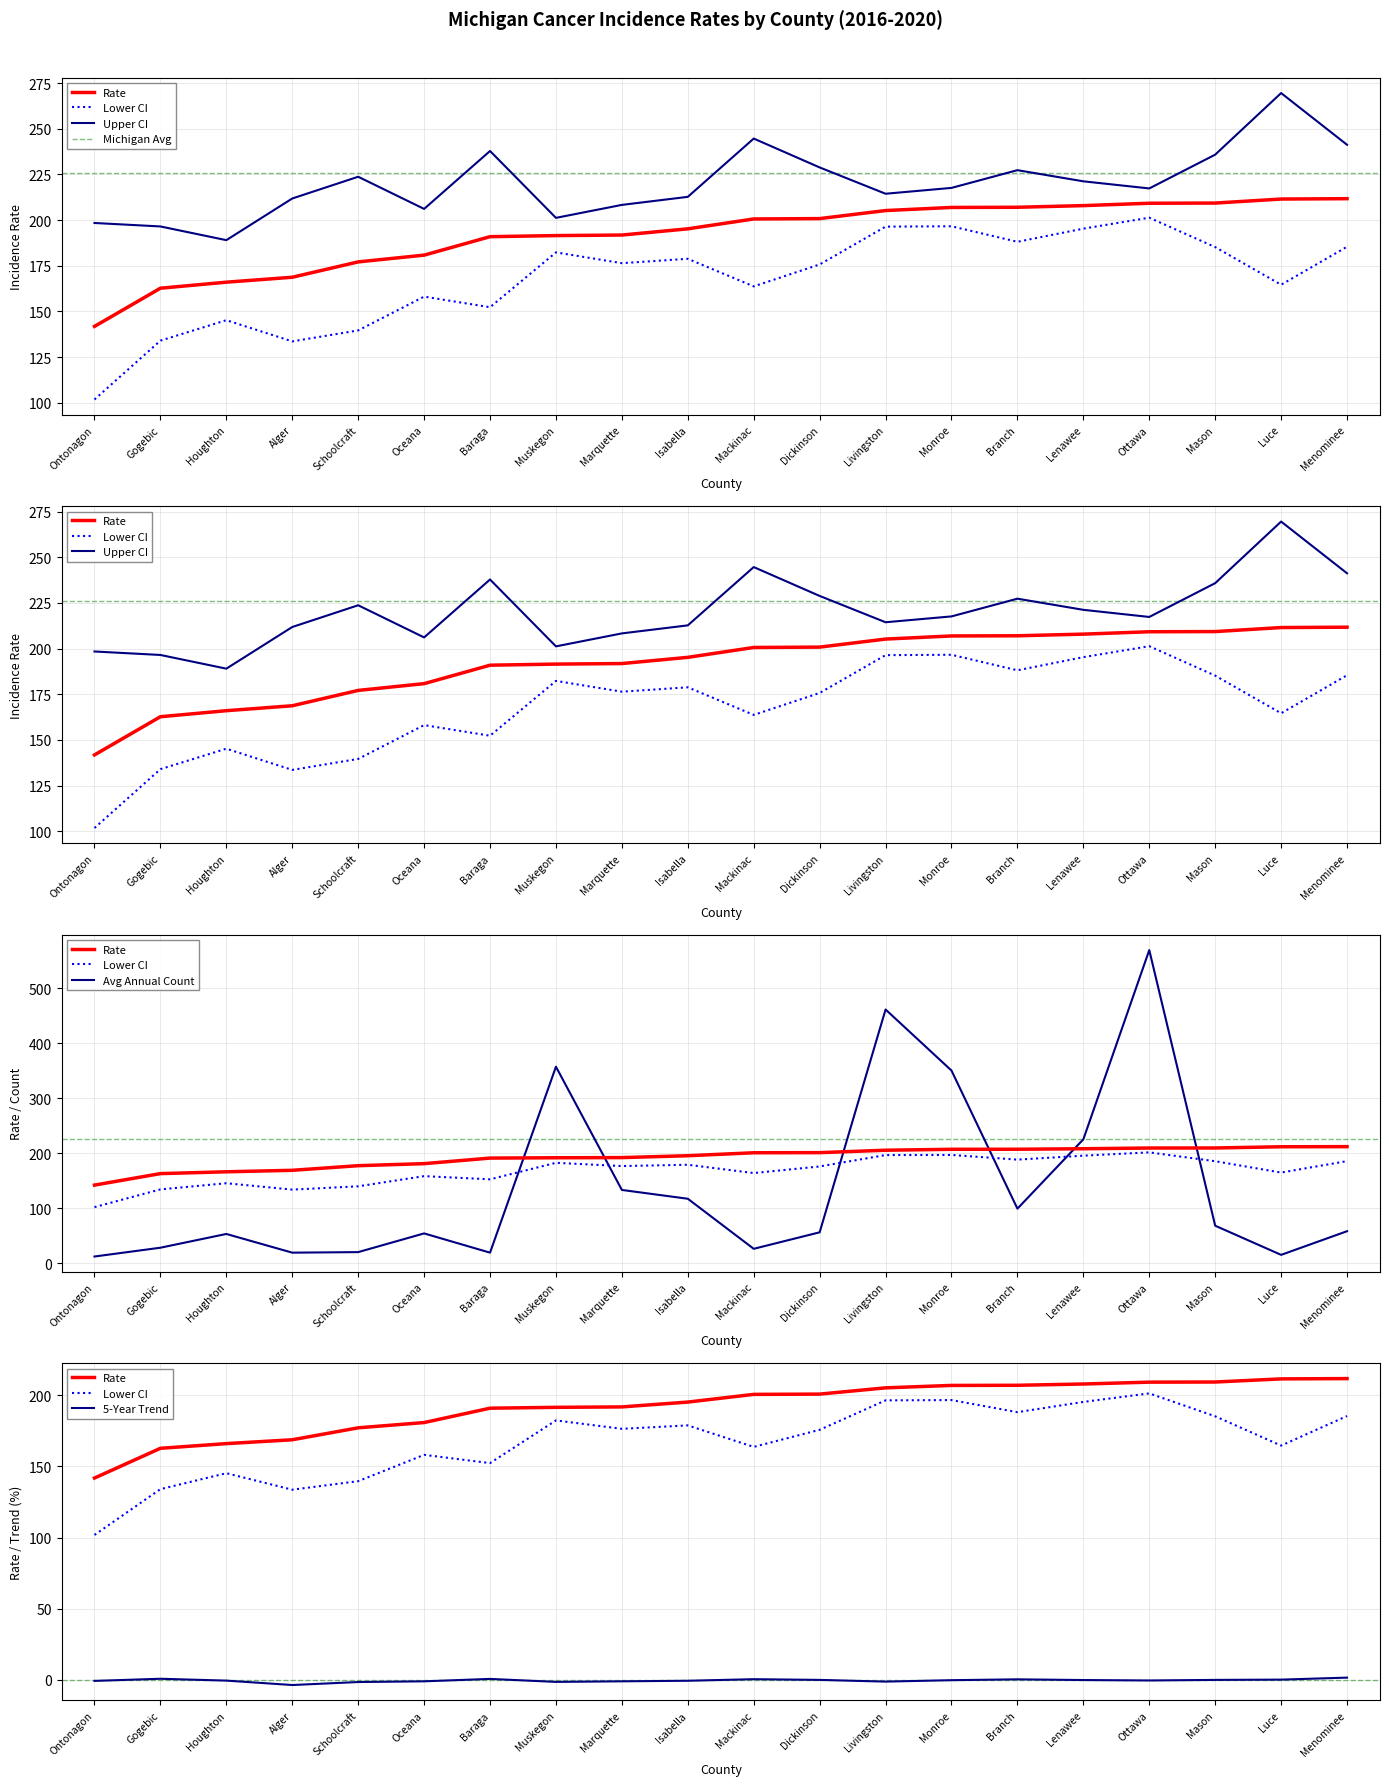

How many values in the Recent 5-Year Trend series are below 0?

14